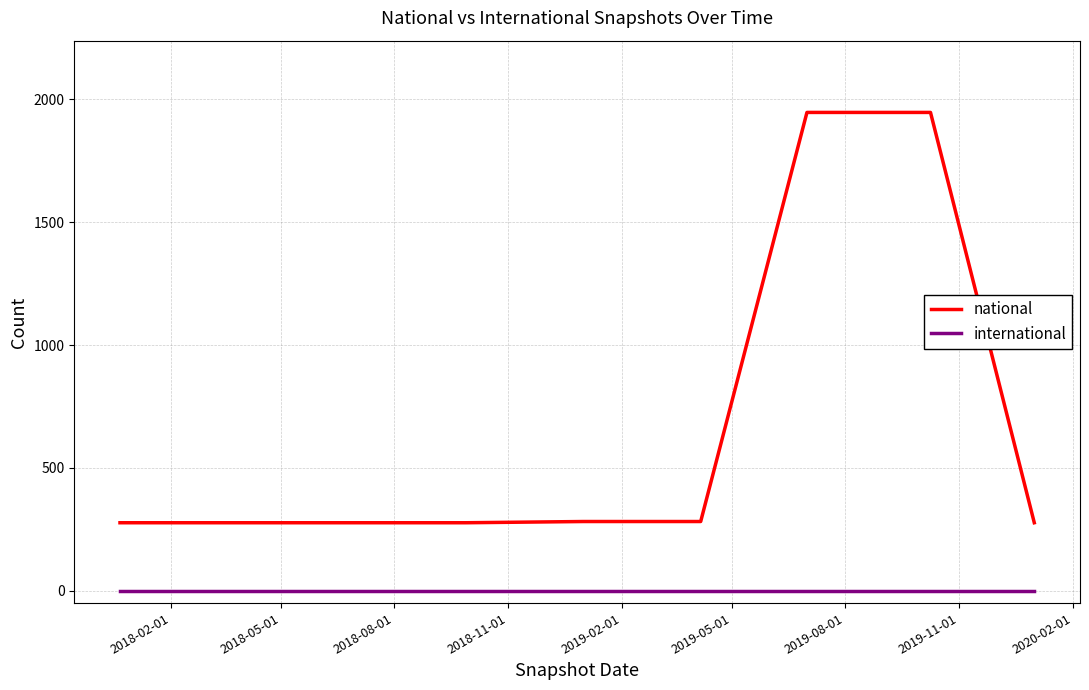

What is the maximum value shown in the chart?

1947